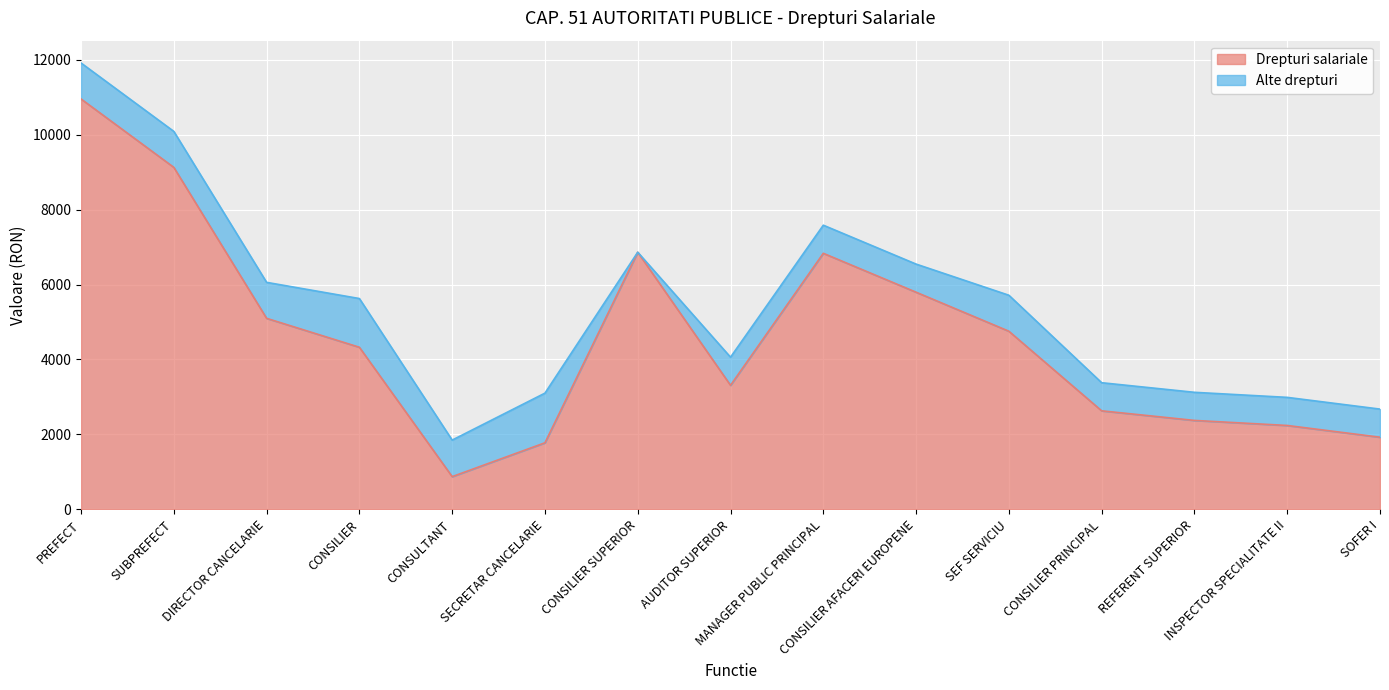

Where is the first local maximum?

CONSILIER SUPERIOR